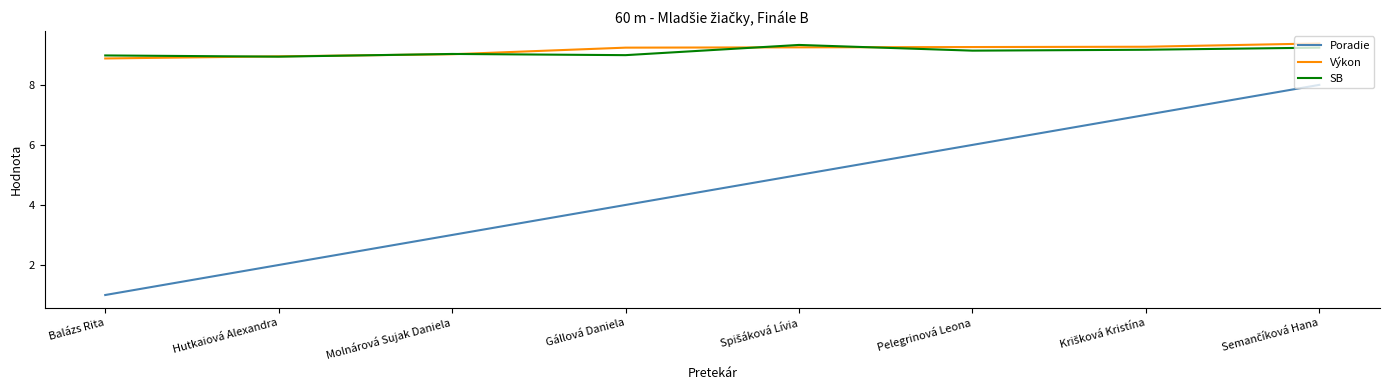

Which series has the widest spread of values?

Poradie